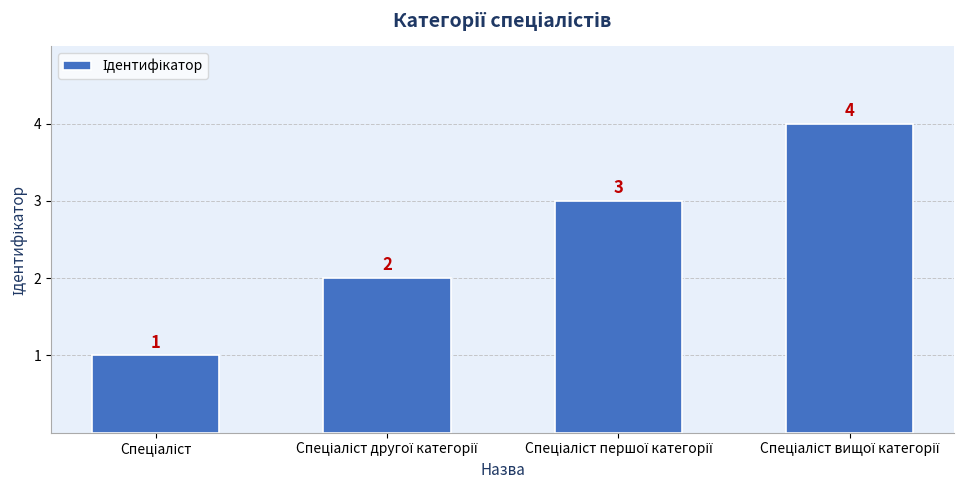

What is the sum of all values?

10